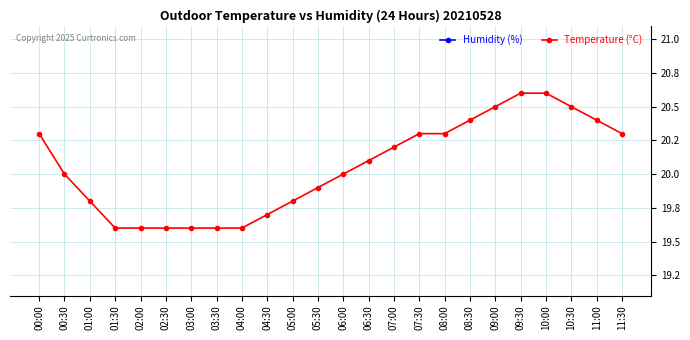

Reading right to left, list all the values displayed in this chart.

Temperature (°C): 11:30=20.3	11:00=20.4	10:30=20.5	10:00=20.6	09:30=20.6	09:00=20.5	08:30=20.4	08:00=20.3	07:30=20.3	07:00=20.2	06:30=20.1	06:00=20.0	05:30=19.9	05:00=19.8	04:30=19.7	04:00=19.6	03:30=19.6	03:00=19.6	02:30=19.6	02:00=19.6	01:30=19.6	01:00=19.8	00:30=20.0	00:00=20.3
Humidity (%): 11:30=54.3	11:00=54.2	10:30=54.1	10:00=54.0	09:30=54.0	09:00=54.1	08:30=54.2	08:00=54.3	07:30=54.3	07:00=54.3	06:30=54.4	06:00=54.5	05:30=54.6	05:00=54.6	04:30=54.6	04:00=54.8	03:30=54.8	03:00=54.8	02:30=54.7	02:00=54.8	01:30=54.8	01:00=54.7	00:30=54.5	00:00=54.3